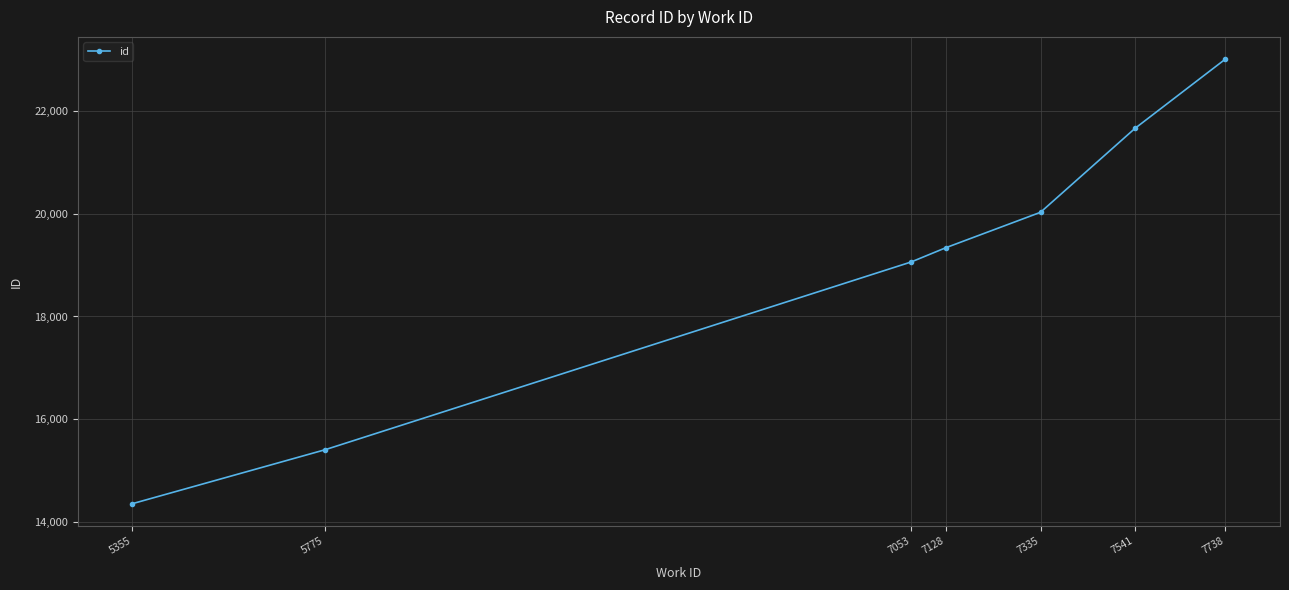

List the labels in order of value, smallest first.

5355, 5775, 7053, 7128, 7335, 7541, 7738